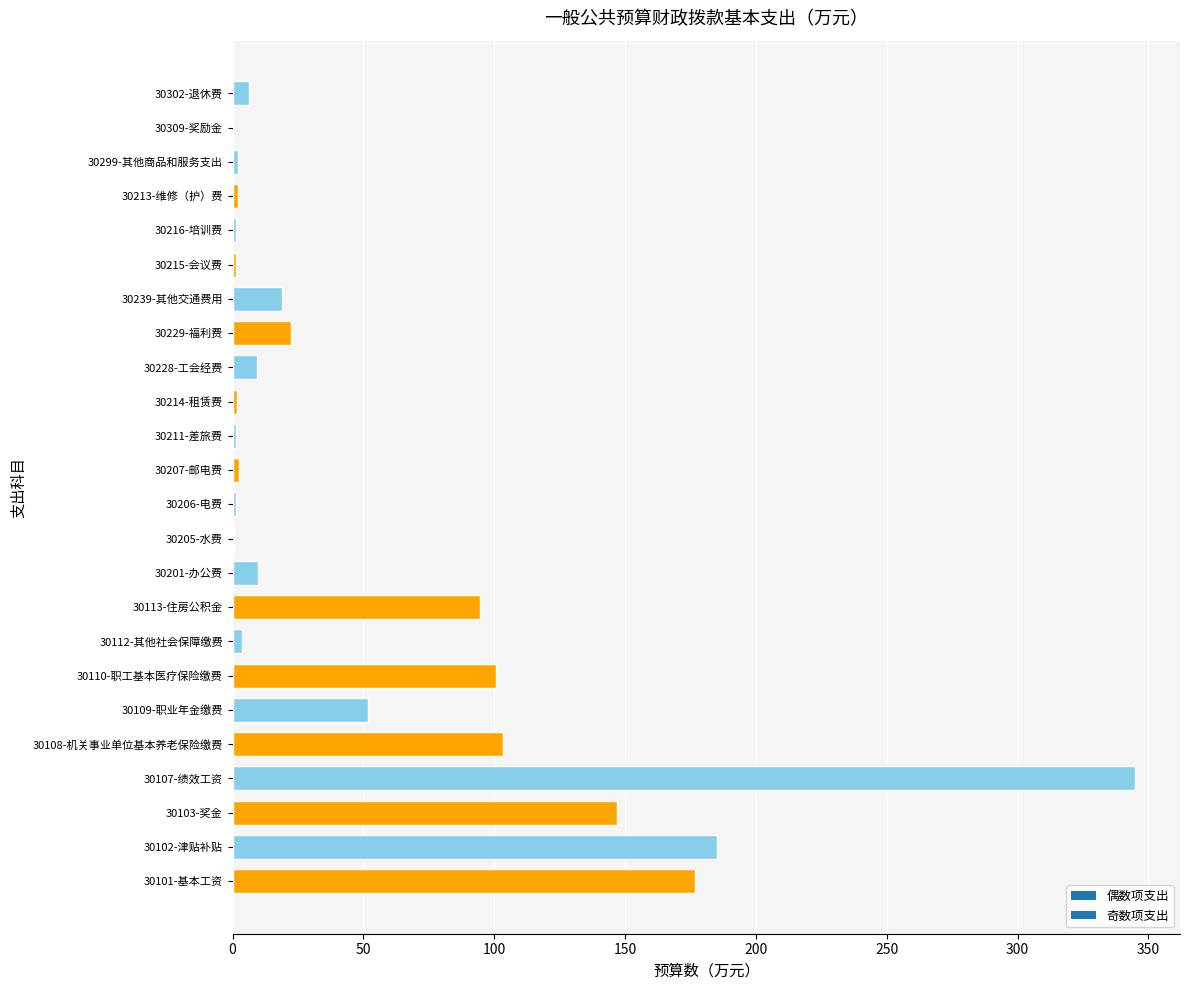

What is the maximum value shown in the chart?

344.8